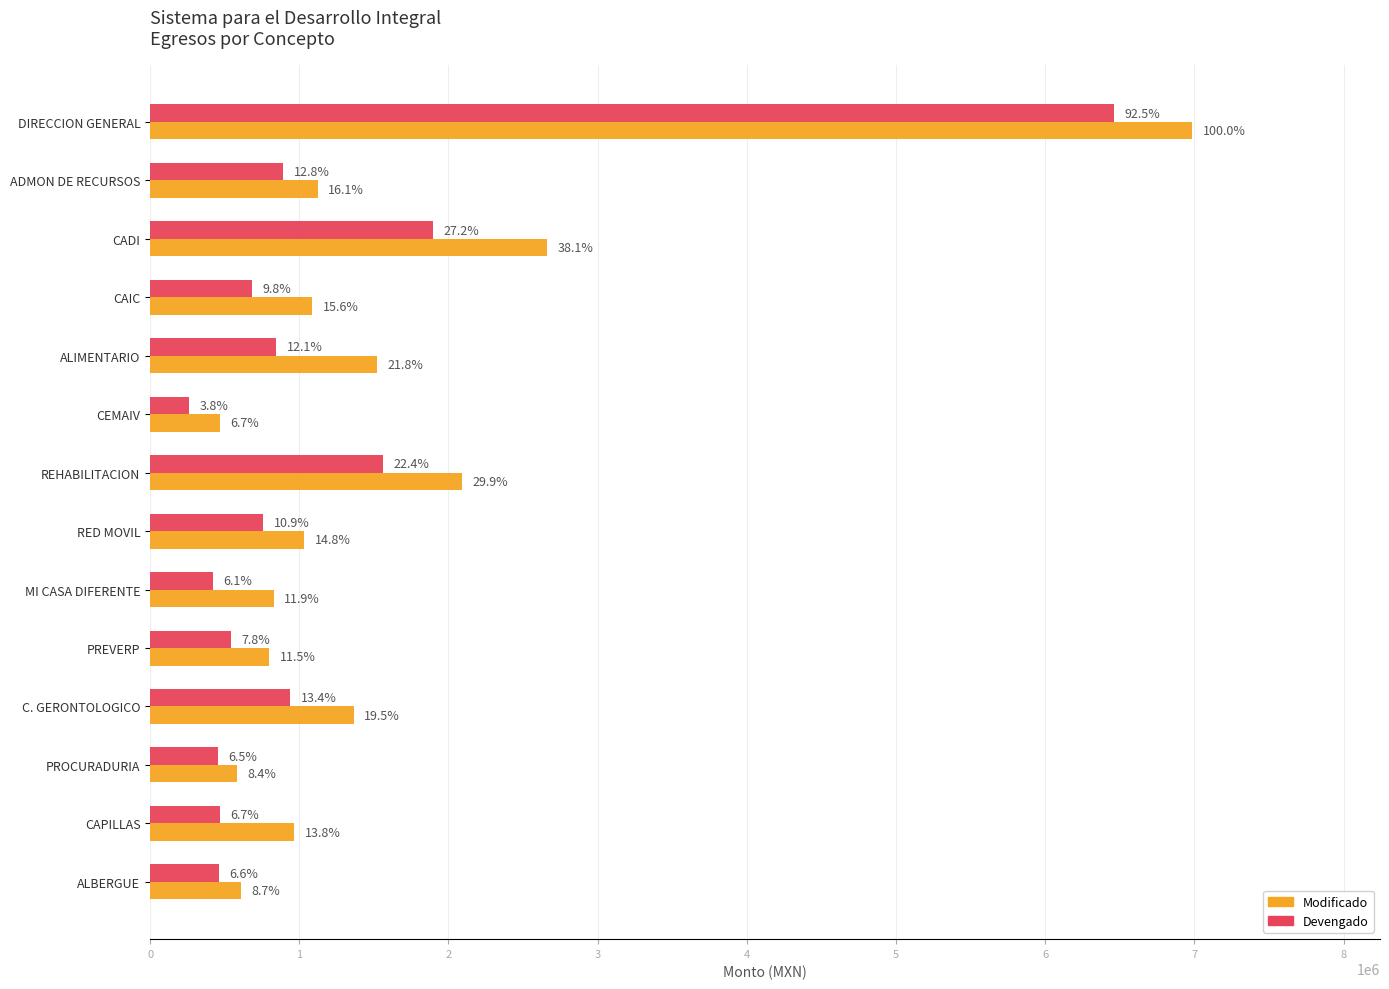

Reading right to left, extract all data points from this chart.

Modificado: 607162.3	964970.1	584815.9	1363835.8	799962.6	830155.3	1031819.3	2091320.6	470568.7	1521378.5	1086929.4	2659256.1	1123936.4	6986085.1
Devengado: 463070.2	470242.8	452831.7	938074.8	543340.0	423491.0	759159.2	1563518.1	262637.2	844711.1	681249.0	1898038.5	893573.6	6461373.0